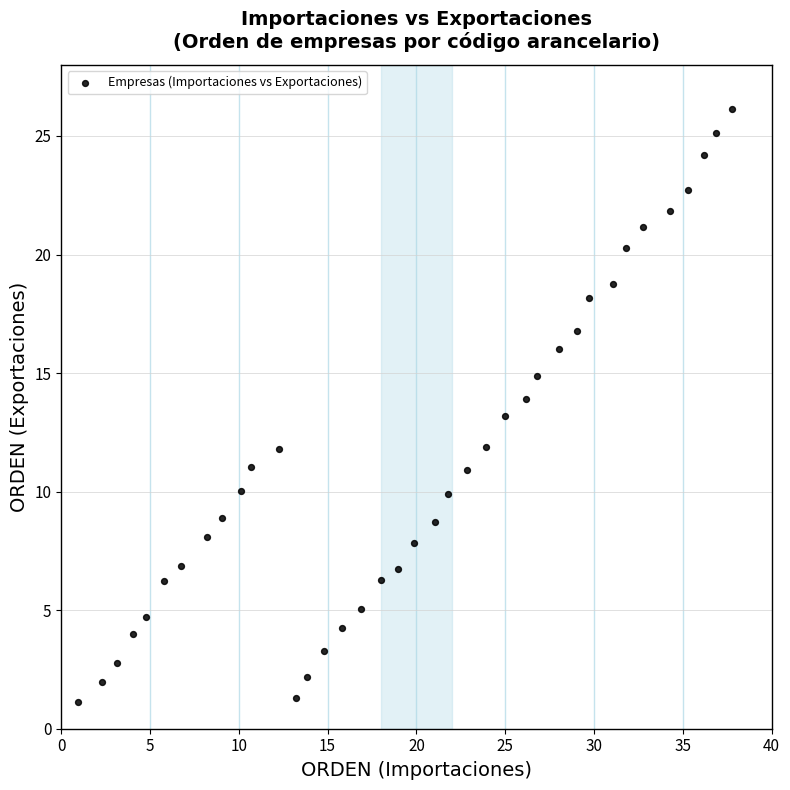

What is the range of X values (max minus min)?

36.8